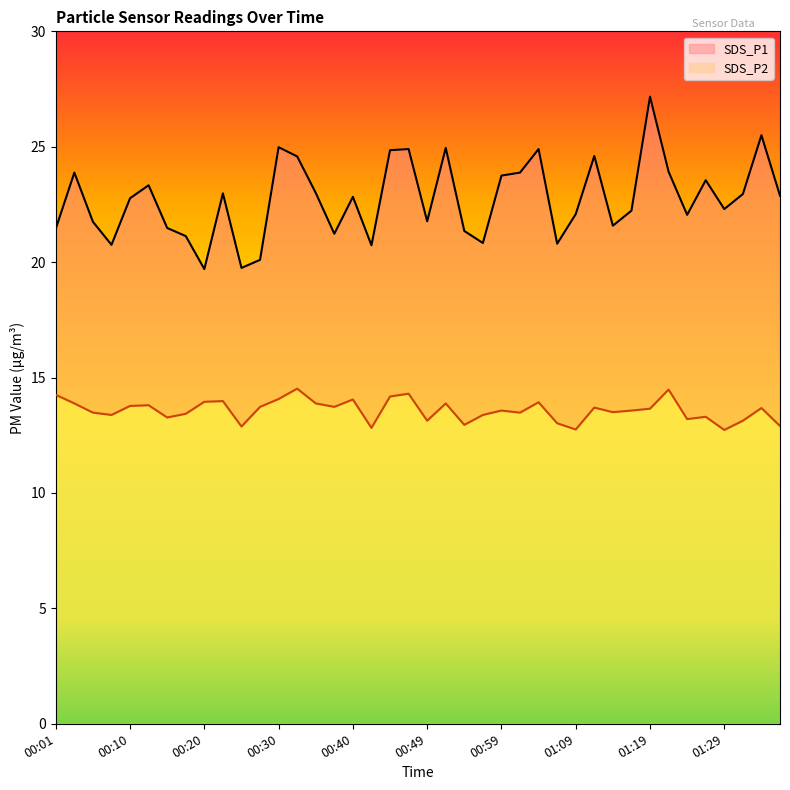

The SDS_P1 series shows 5.5 at 00:40. True or false?

False